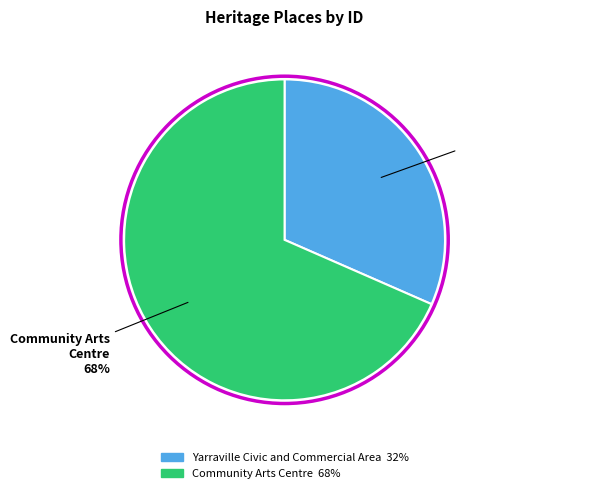

Count the number of slices in the pie.

2